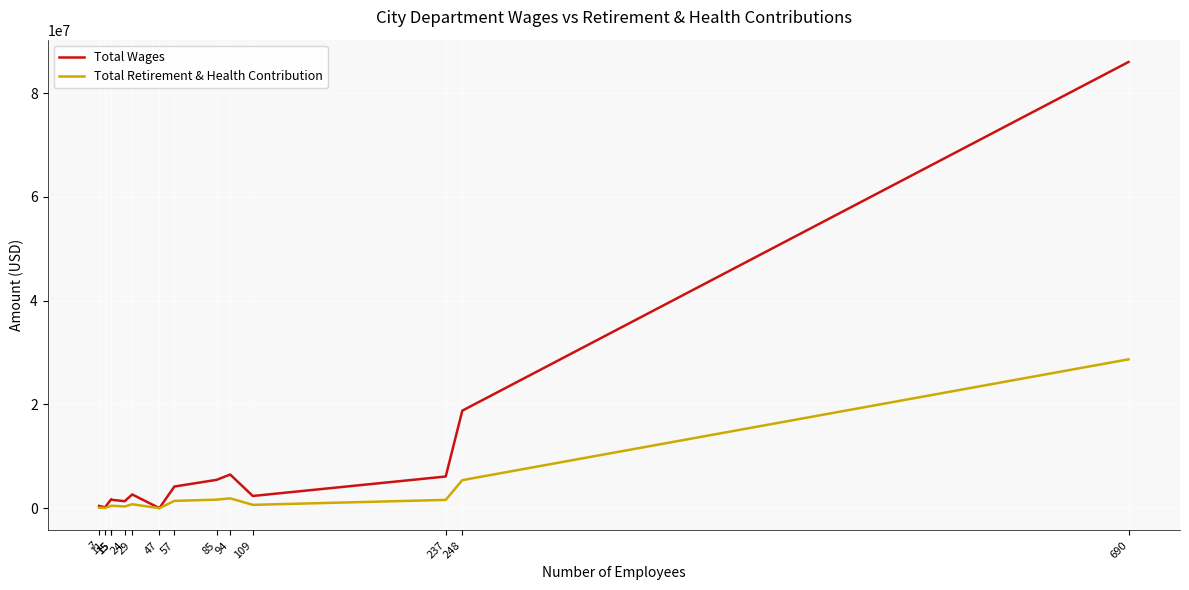

Which series has the largest total across all categories?

Total Wages